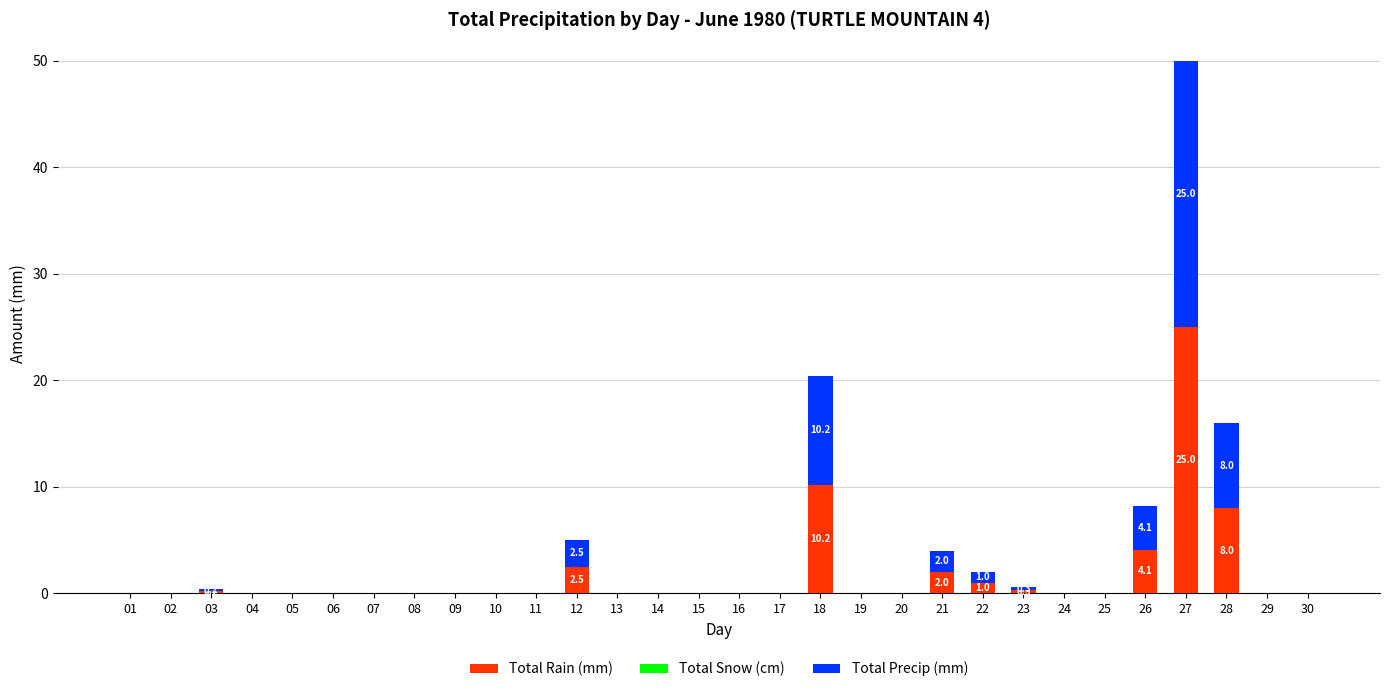

The Total Rain (mm) series shows 17.4 at 30. True or false?

False